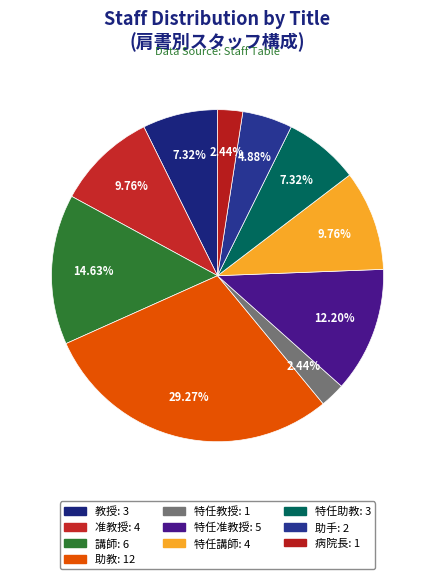

Count the number of slices in the pie.

10